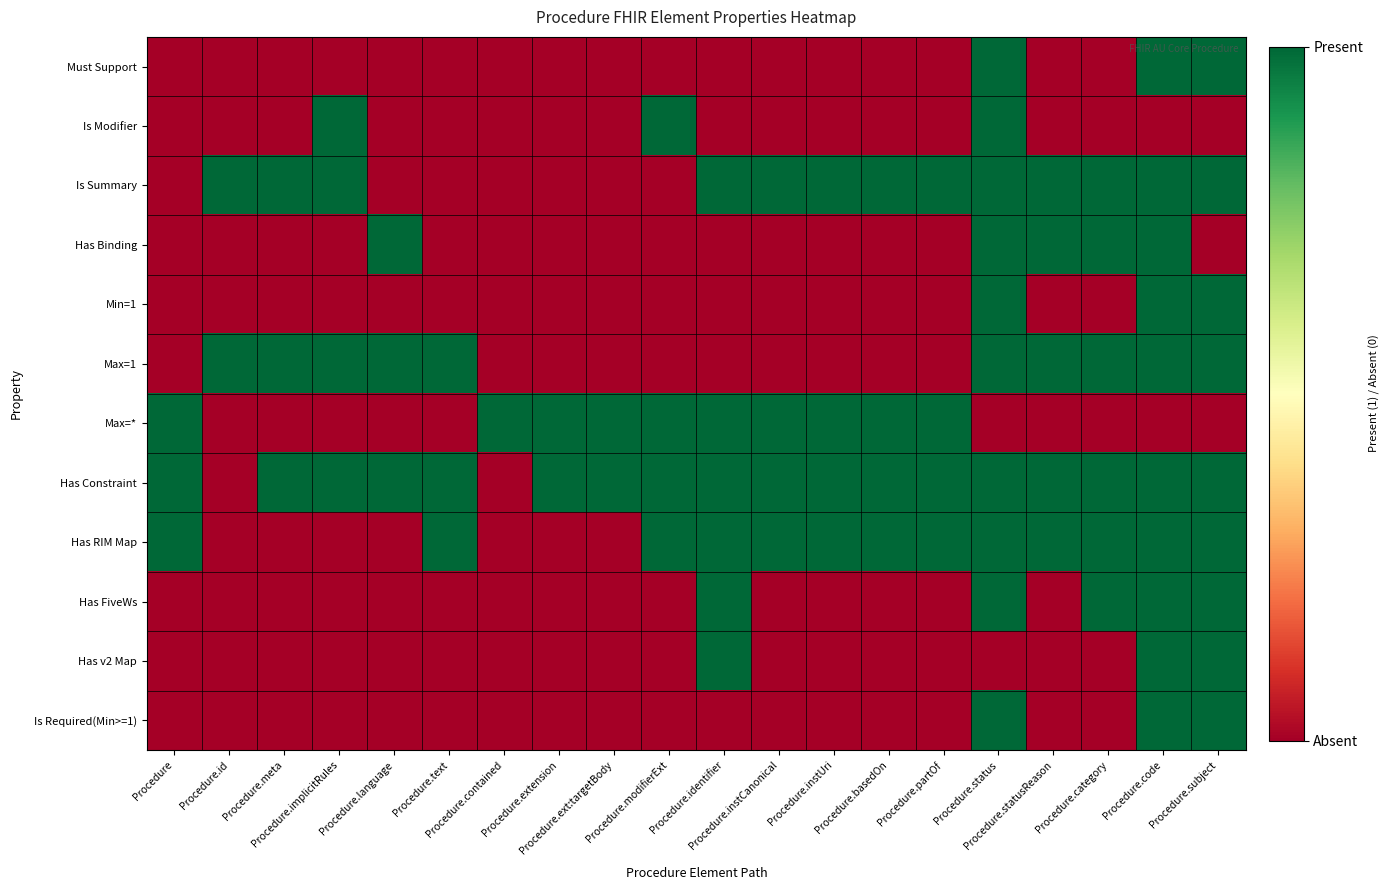

Between Procedure.id and Procedure.code, which series saw the biggest shift?

Must Support